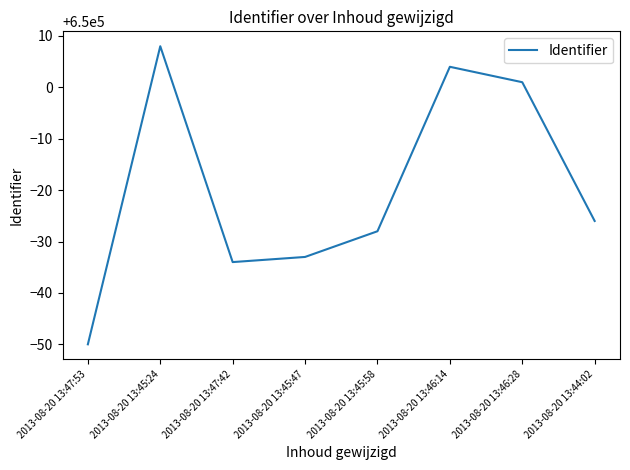

How many interior local valleys (lower than both neighbors) does the data have?

1